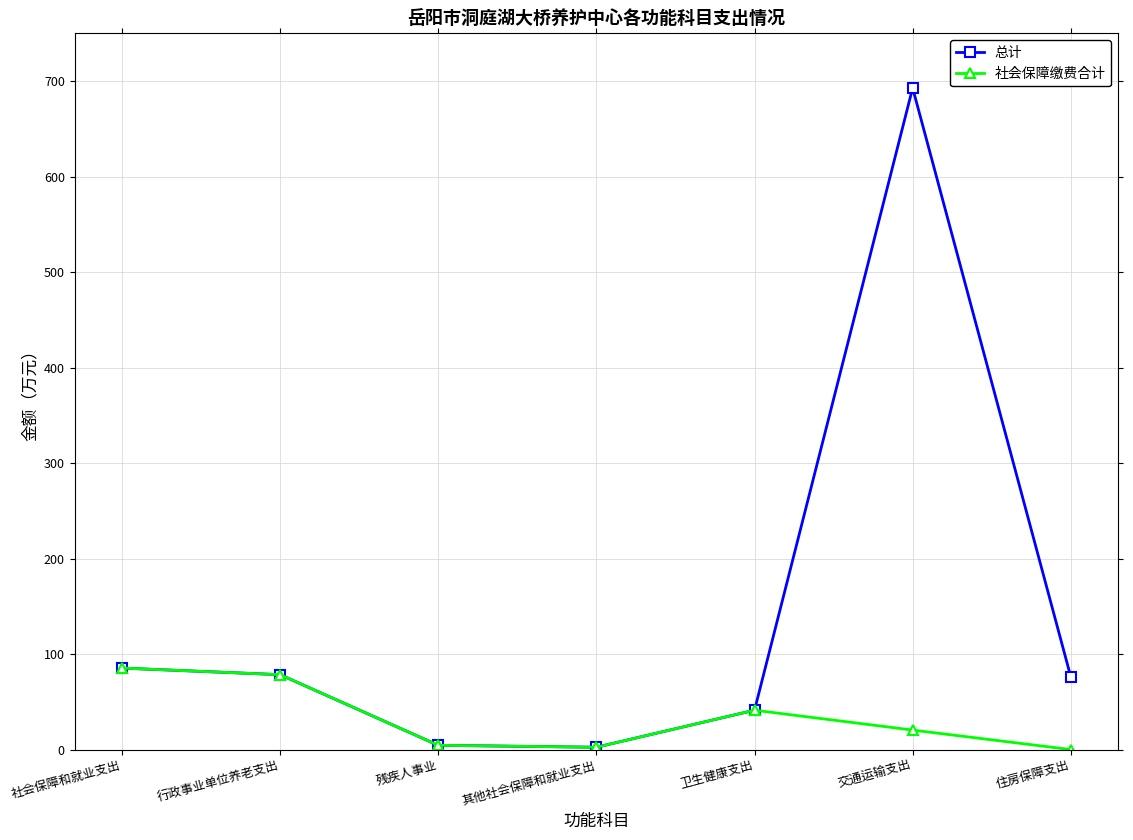

What are all the series names shown in the legend?

总计, 社会保障缴费合计